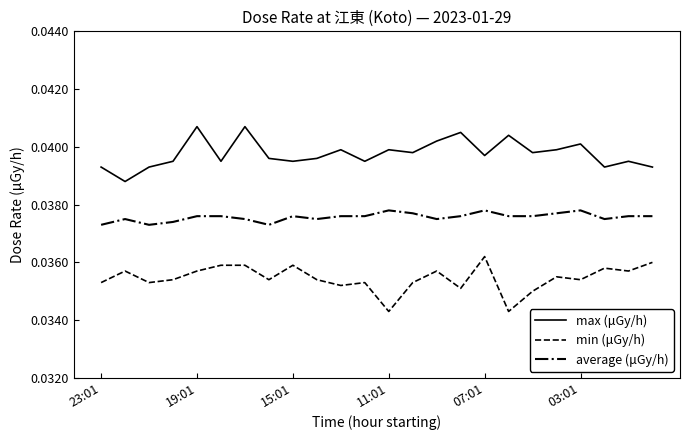

Which series has the largest total across all categories?

max (μGy/h)